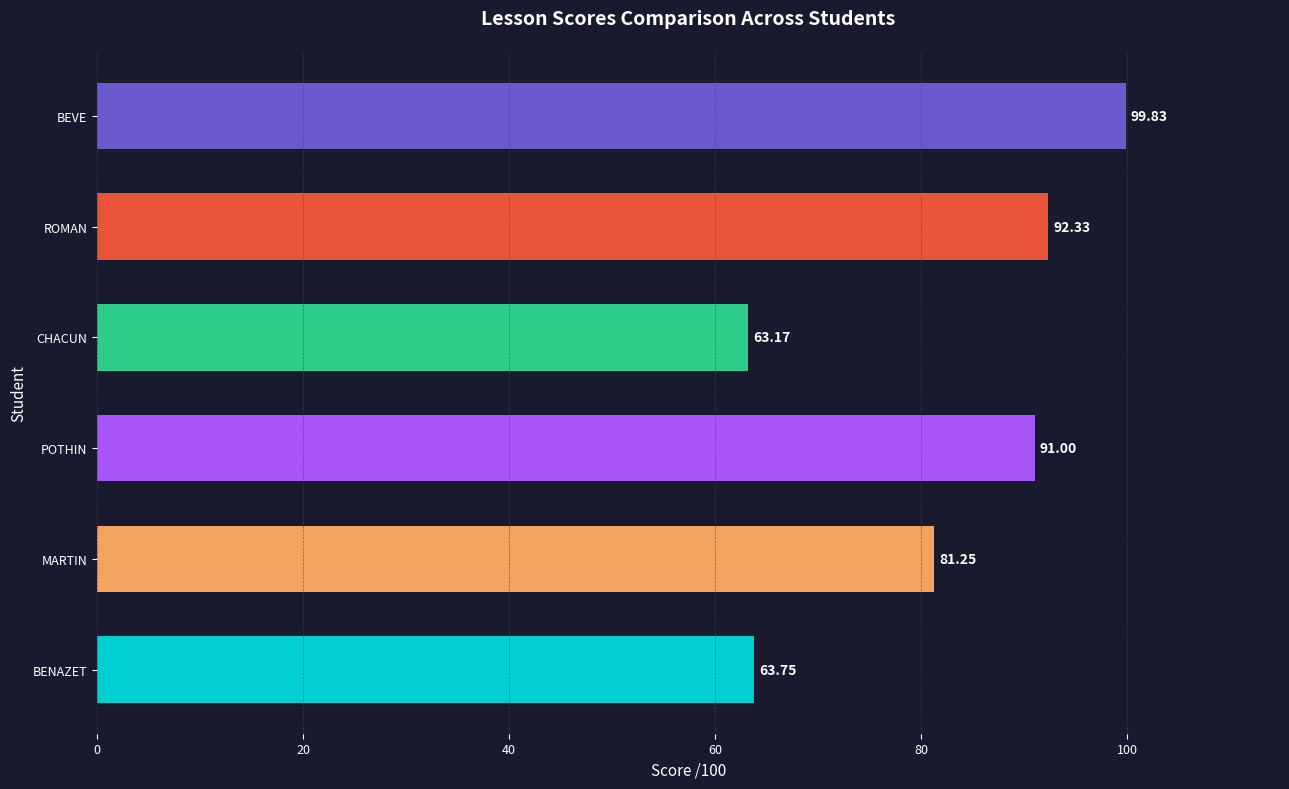

Approximately how many times larger is the value at BENAZET compared to CHACUN?

1.0